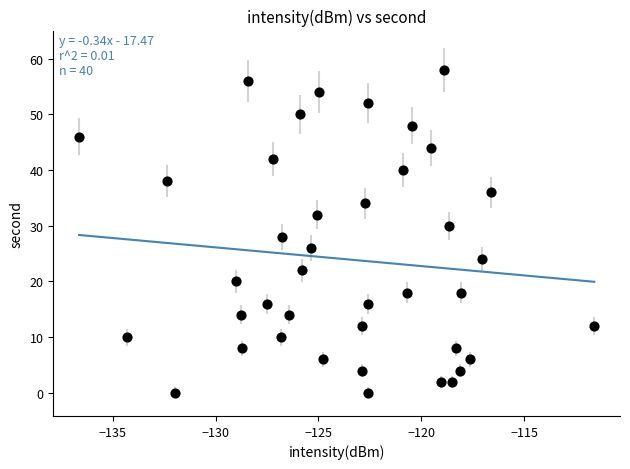

What is the range of Y values (max minus min)?

58